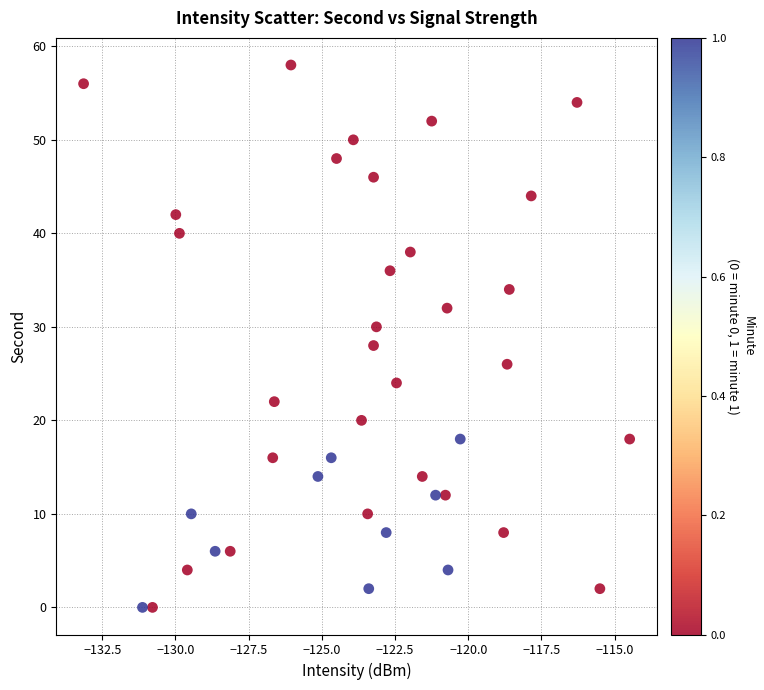

What is the range of Y values (max minus min)?

58